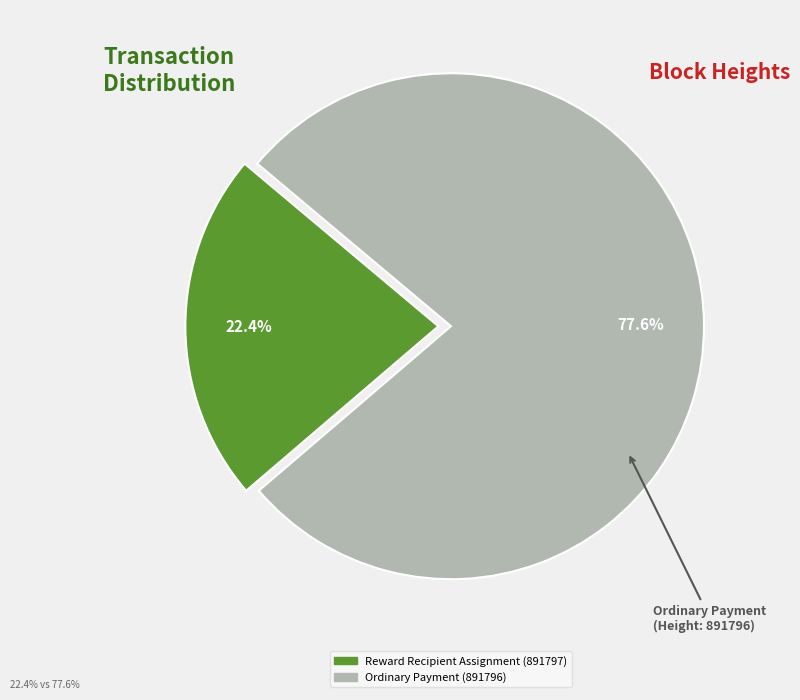

Count the number of slices in the pie.

2